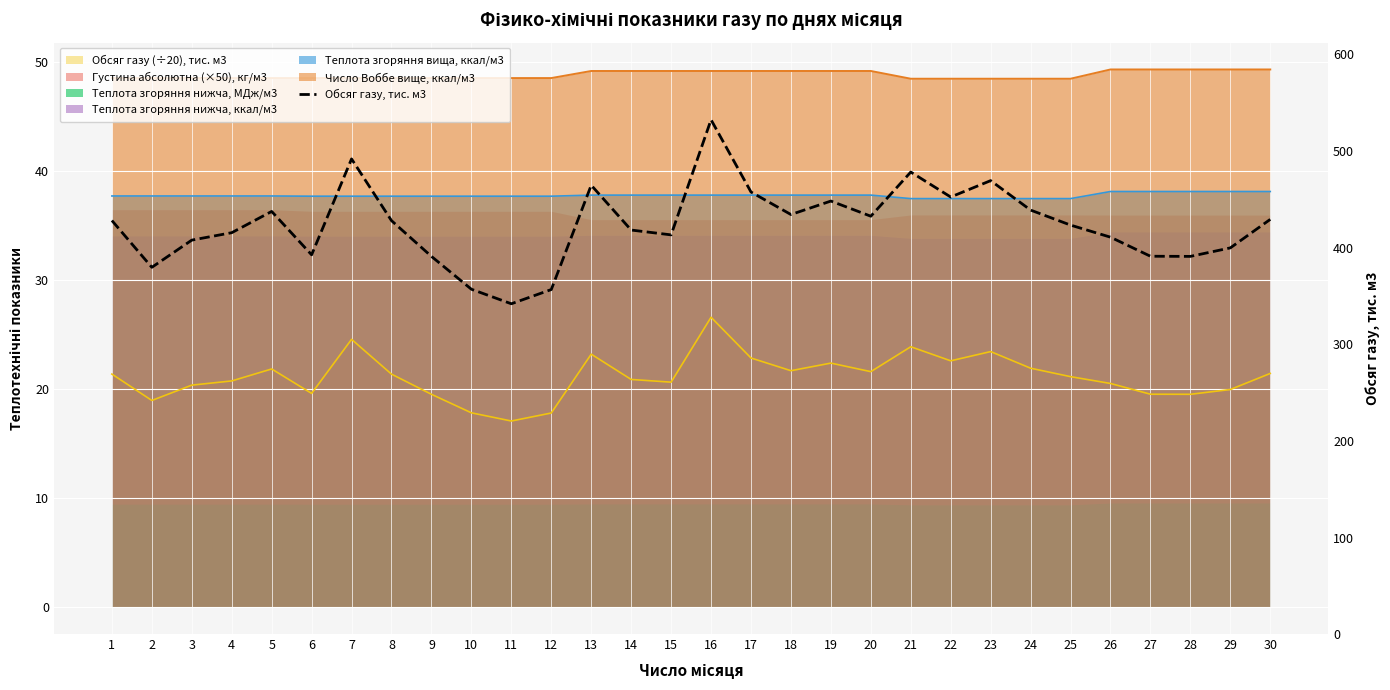

How many data points are above 427?

15